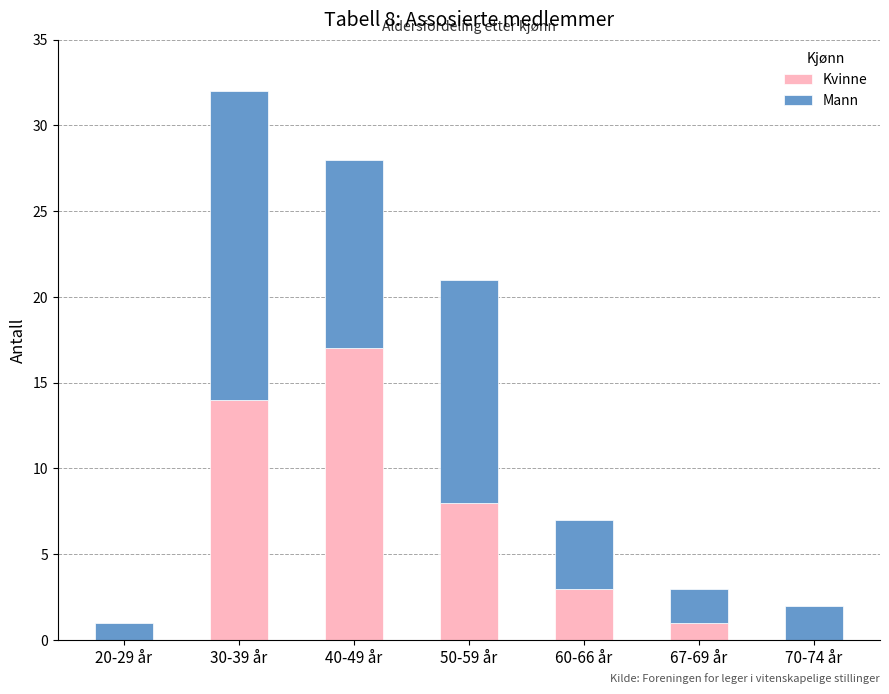

Are the bars grouped side by side (vs. stacked)?

No